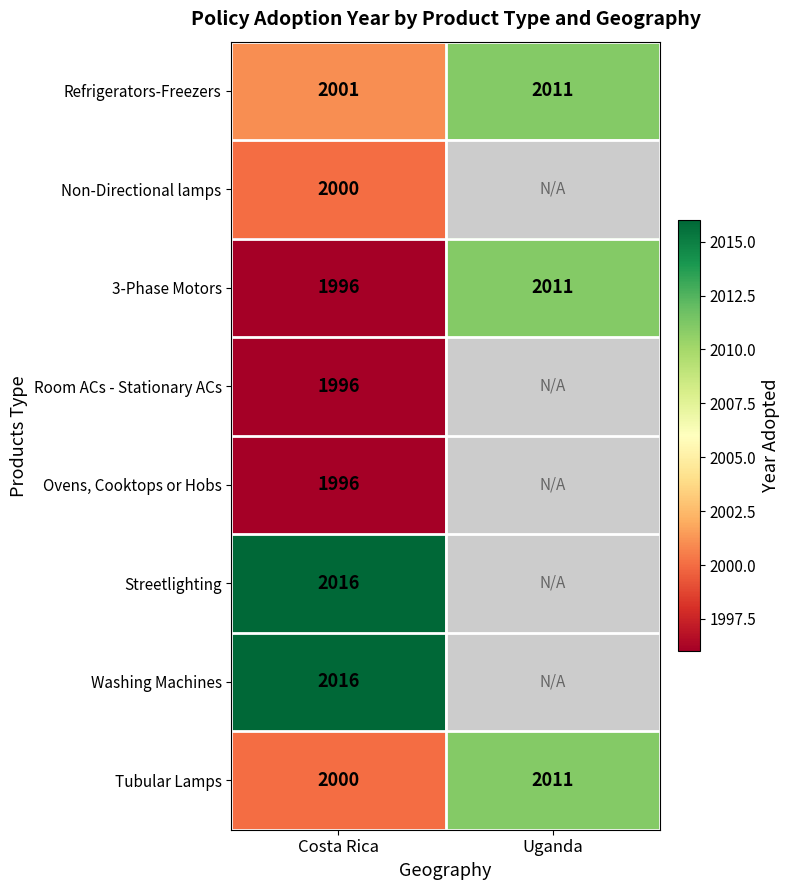

What is the total value across all series at Costa Rica?

16021